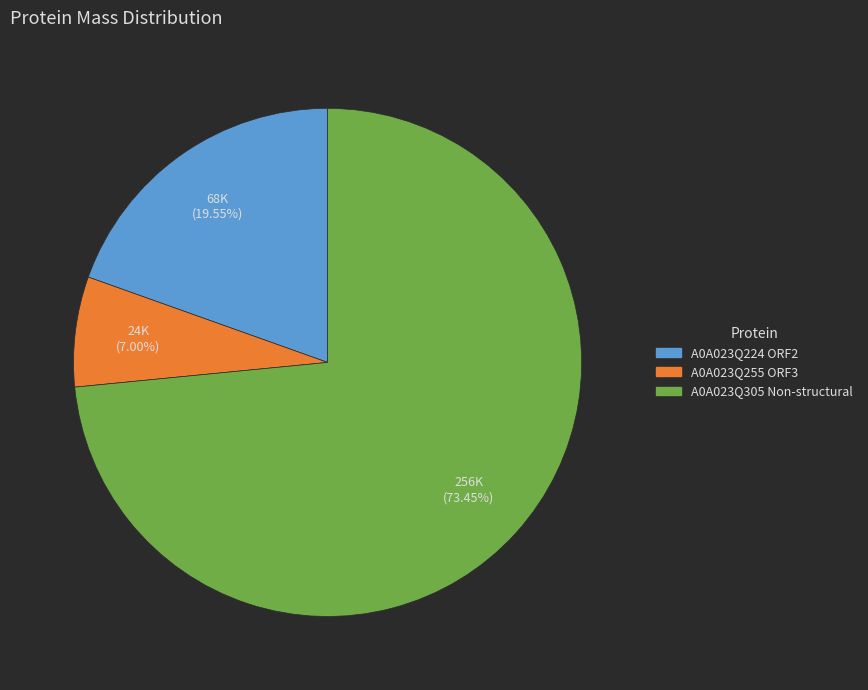

To the nearest percent, what is the average slice percentage?

33%